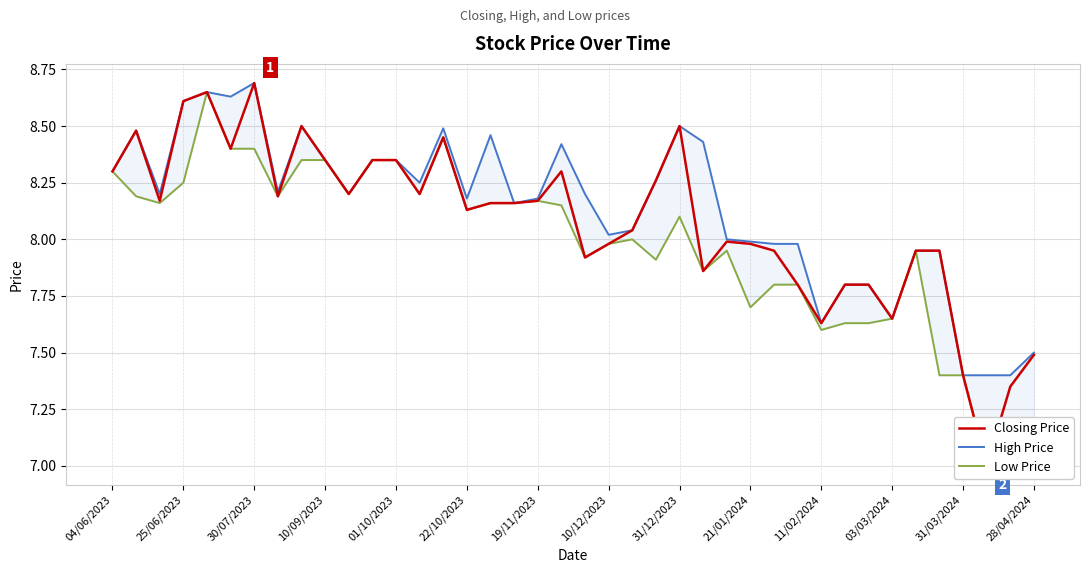

True or false: Low Price has more than 1 points higher than both neighbors.

True